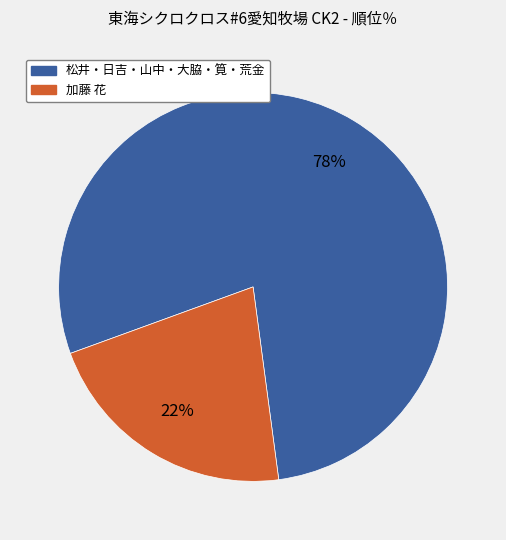

Is there any slice that represents more than half of the pie?

Yes